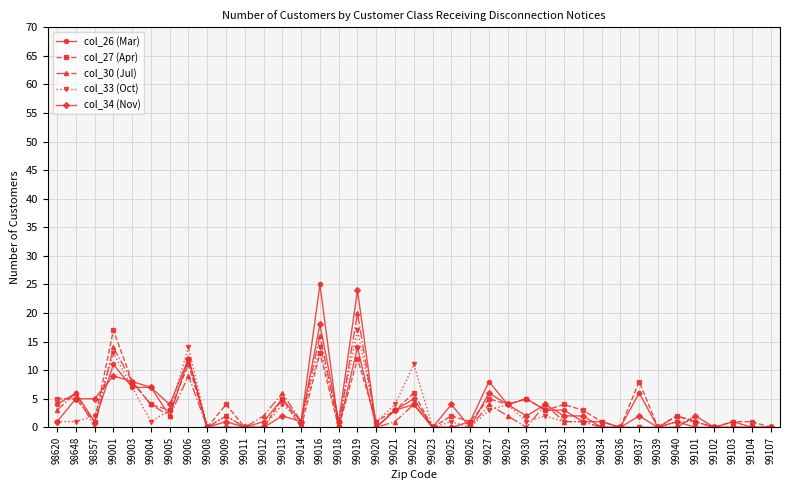

Is this an area chart (filled region under the line)?

No